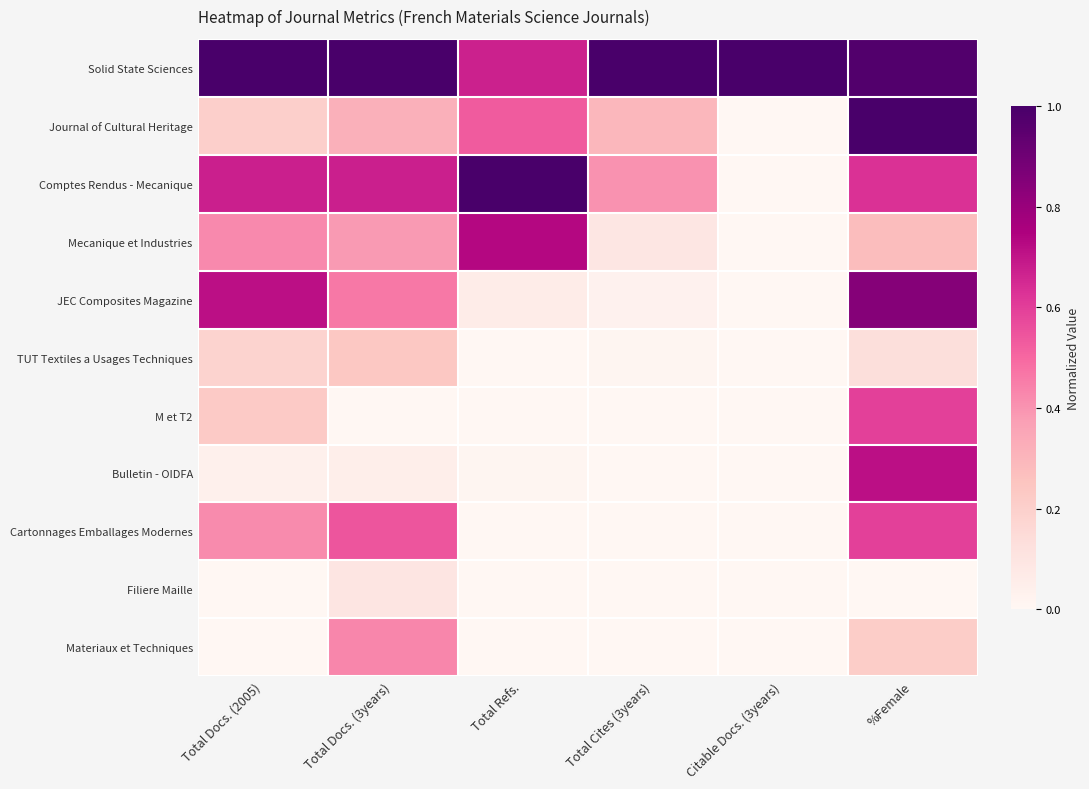

At how many categories does at least one series exceed 0?

6